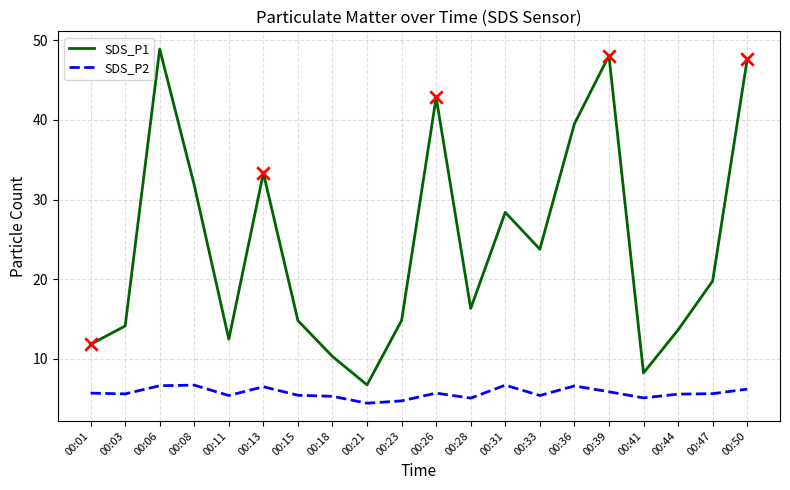

What is the total value across all series at 00:36?

46.1